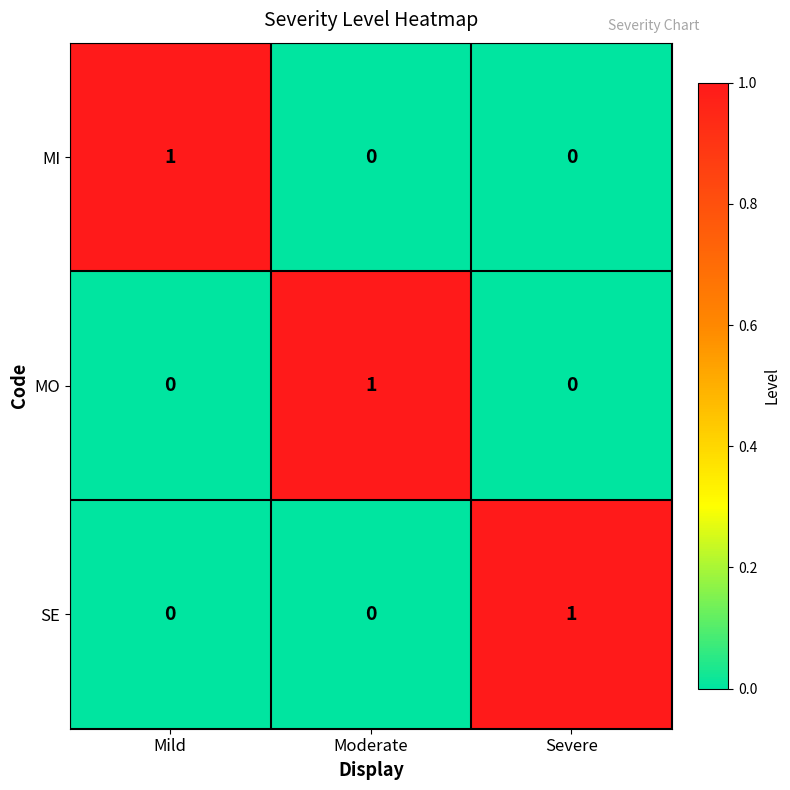

Reading left to right, extract all data points from this chart.

MI: Mild=1	Moderate=0	Severe=0
MO: Mild=0	Moderate=1	Severe=0
SE: Mild=0	Moderate=0	Severe=1